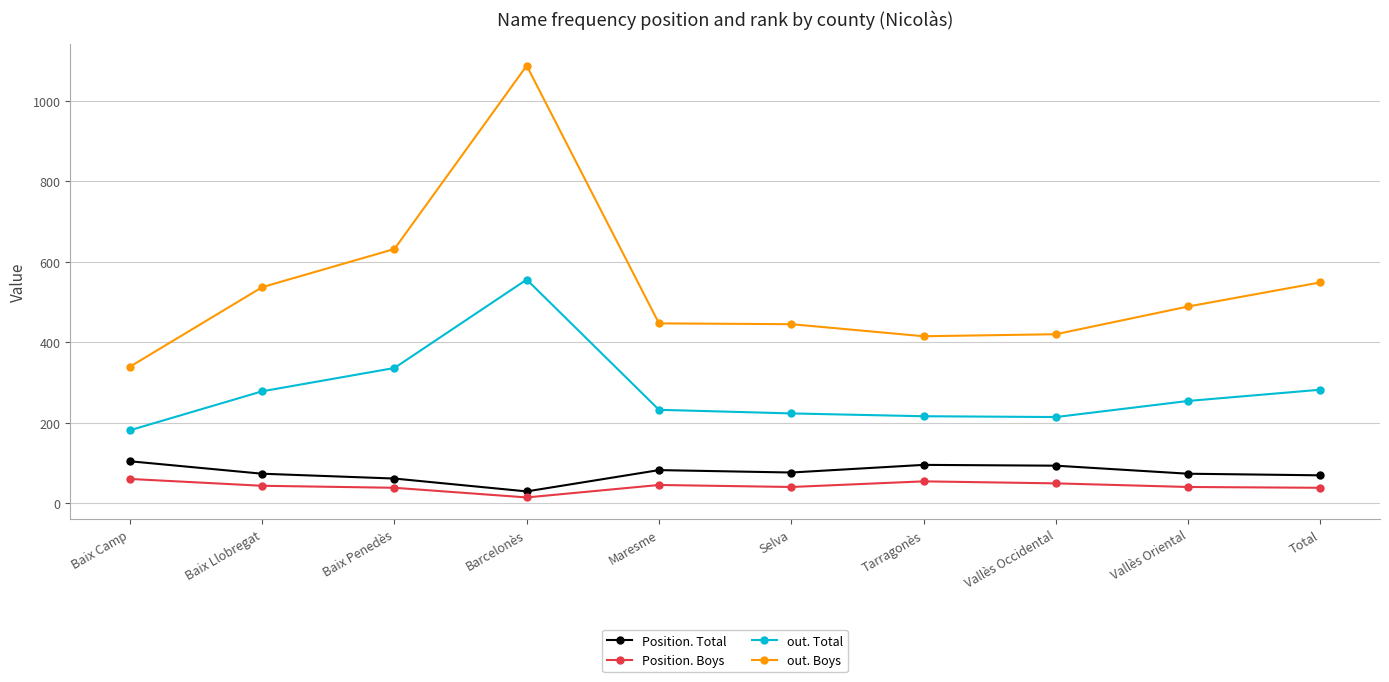

How many categories are shown in the chart?

10